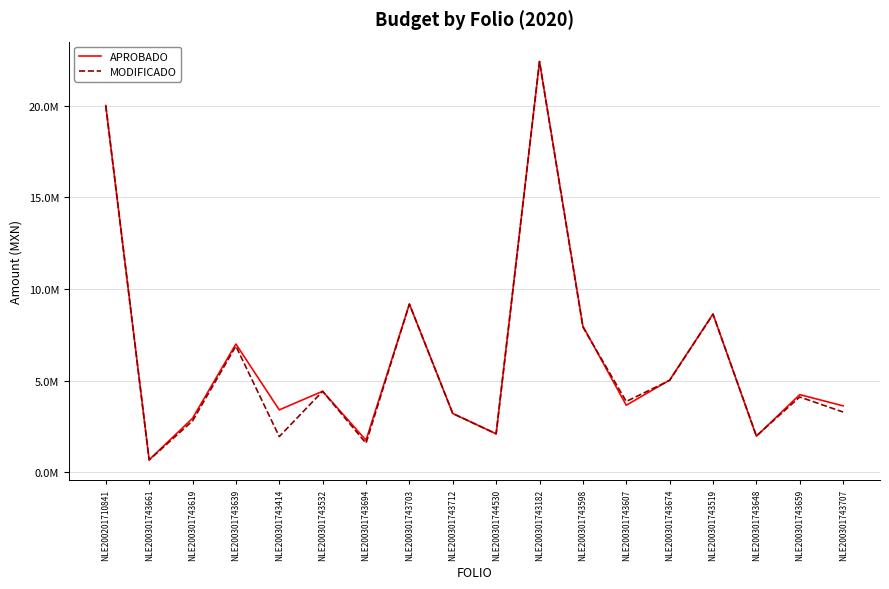

Is this an area chart (filled region under the line)?

No